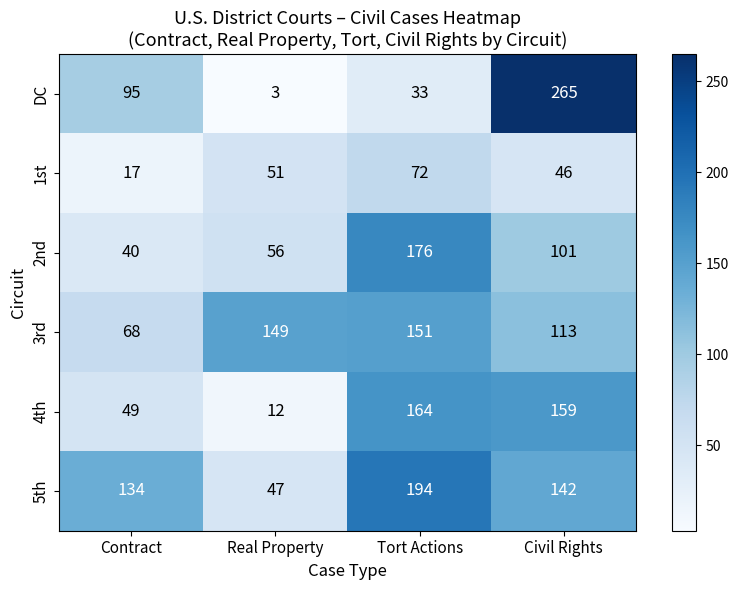

Reading left to right, extract all data points from this chart.

DC: Contract=95	Real Property=3	Tort Actions=33	Civil Rights=265
1st: Contract=17	Real Property=51	Tort Actions=72	Civil Rights=46
2nd: Contract=40	Real Property=56	Tort Actions=176	Civil Rights=101
3rd: Contract=68	Real Property=149	Tort Actions=151	Civil Rights=113
4th: Contract=49	Real Property=12	Tort Actions=164	Civil Rights=159
5th: Contract=134	Real Property=47	Tort Actions=194	Civil Rights=142